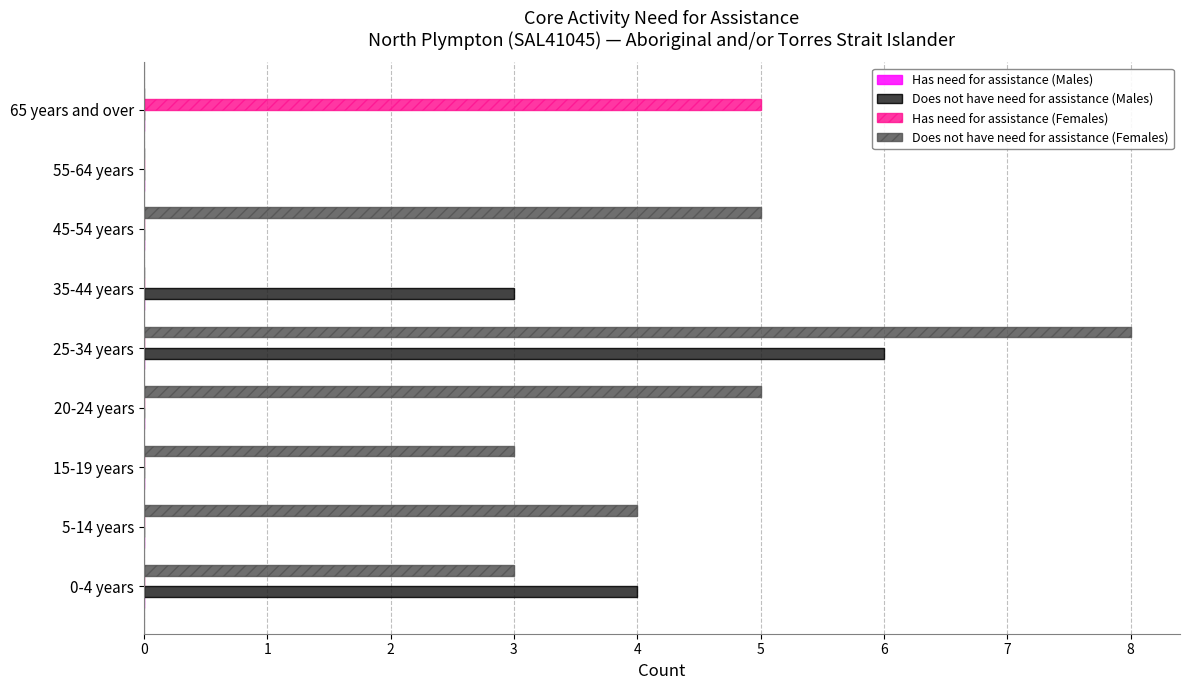

True or false: Has need for assistance (Females) has a value of 0 at 45-54 years.

True